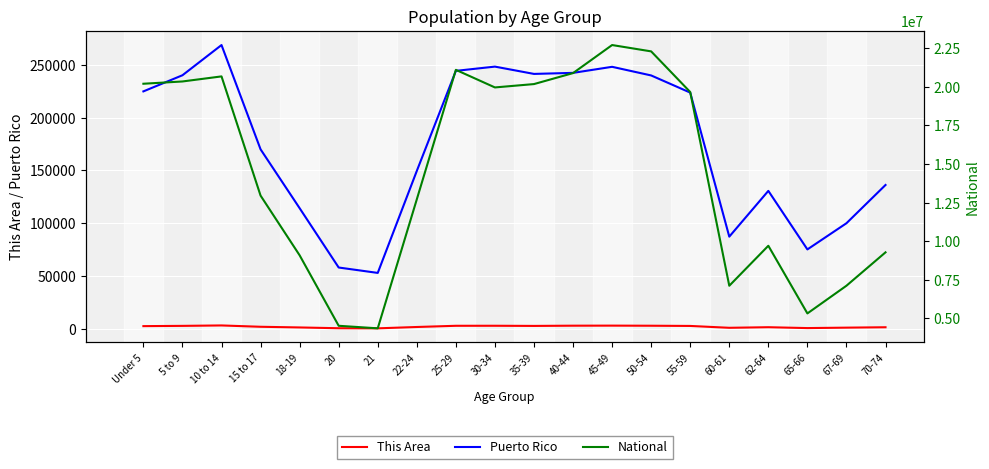

True or false: Puerto Rico and National intersect in this chart.

False